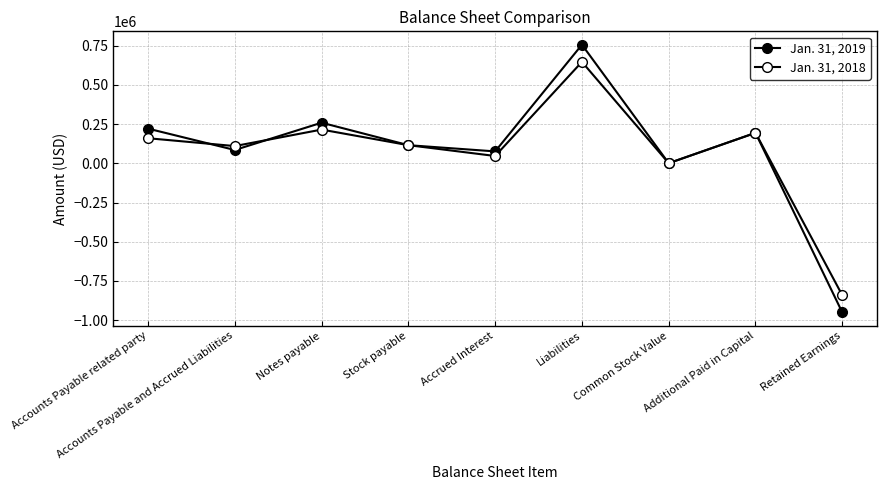

How many series are shown in this chart?

2